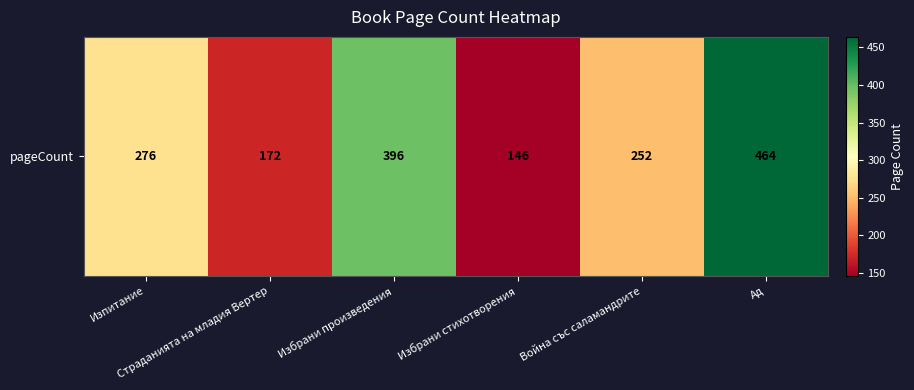

List the labels in order of value, smallest first.

Избрани стихотворения, Страданията на младия Вертер, Война със саламандрите, Изпитание, Избрани произведения, Ад